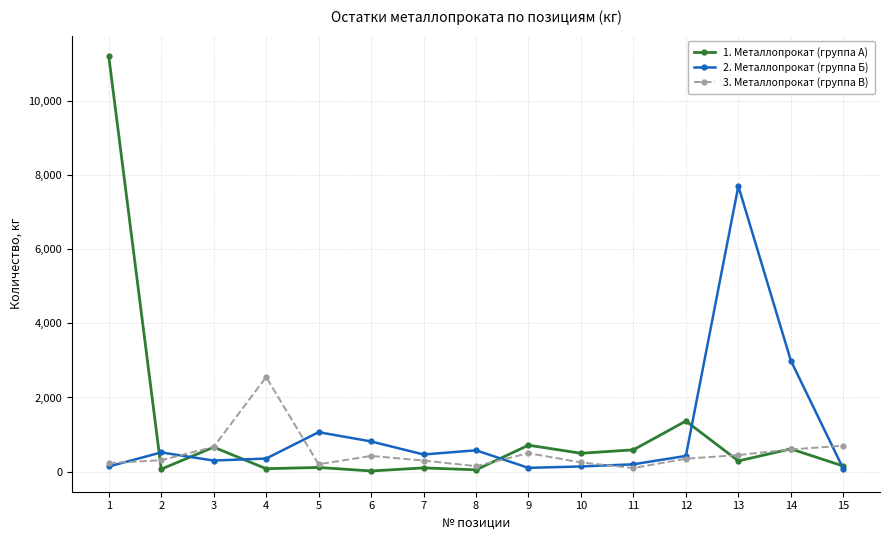

Where is 2. Металлопрокат (группа Б) nearest to the value 3888?

14